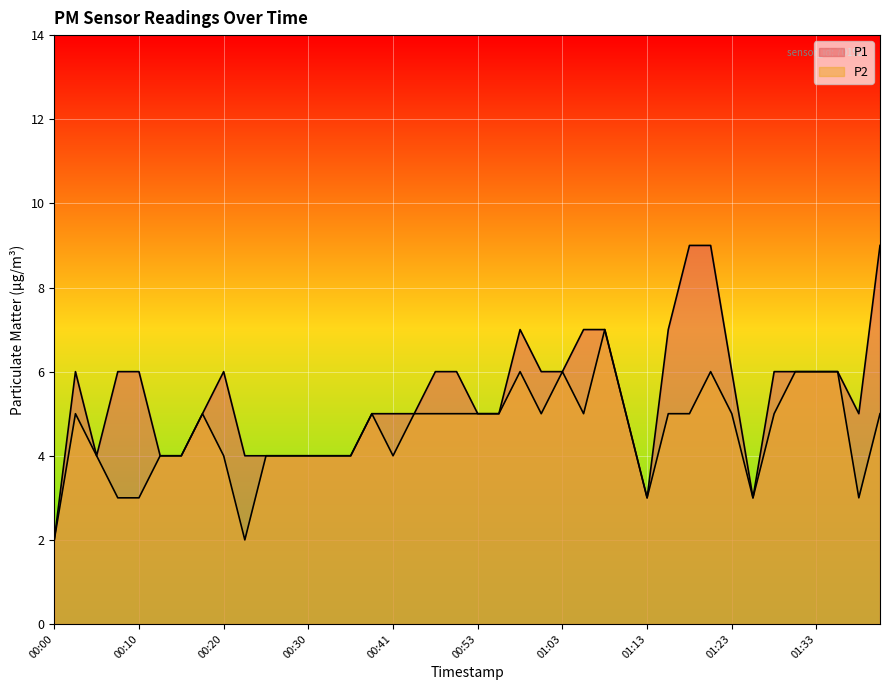

What is the label of the 1st point from the right?

01:40